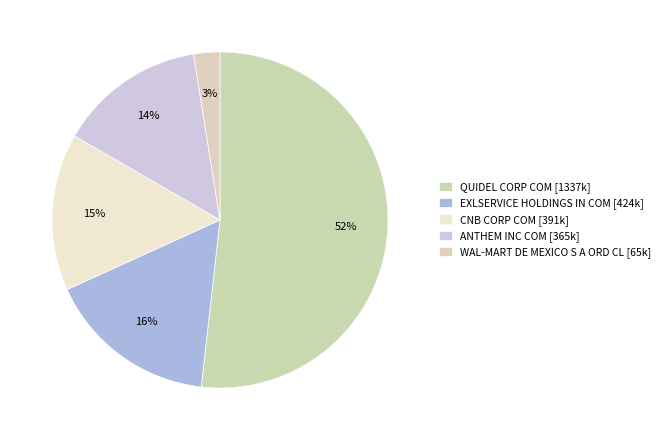

How many segments does this pie chart have?

5